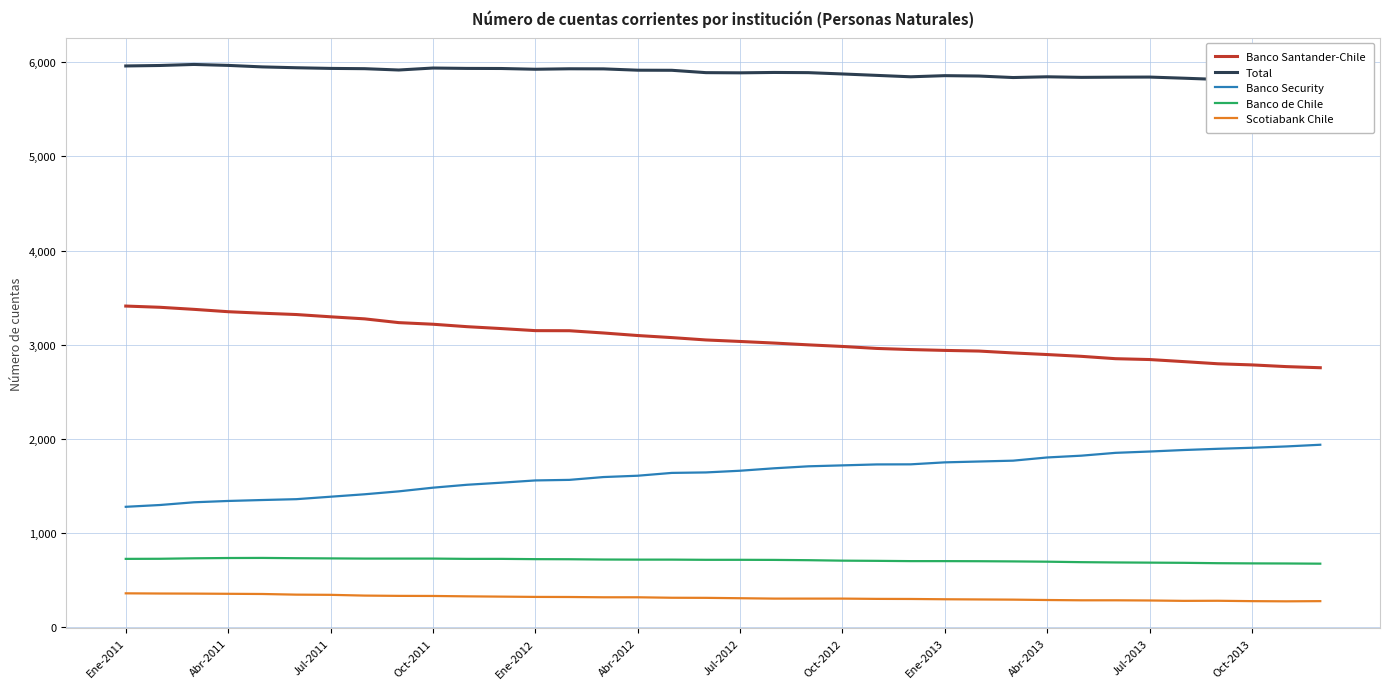

What is the smallest value displayed?

274